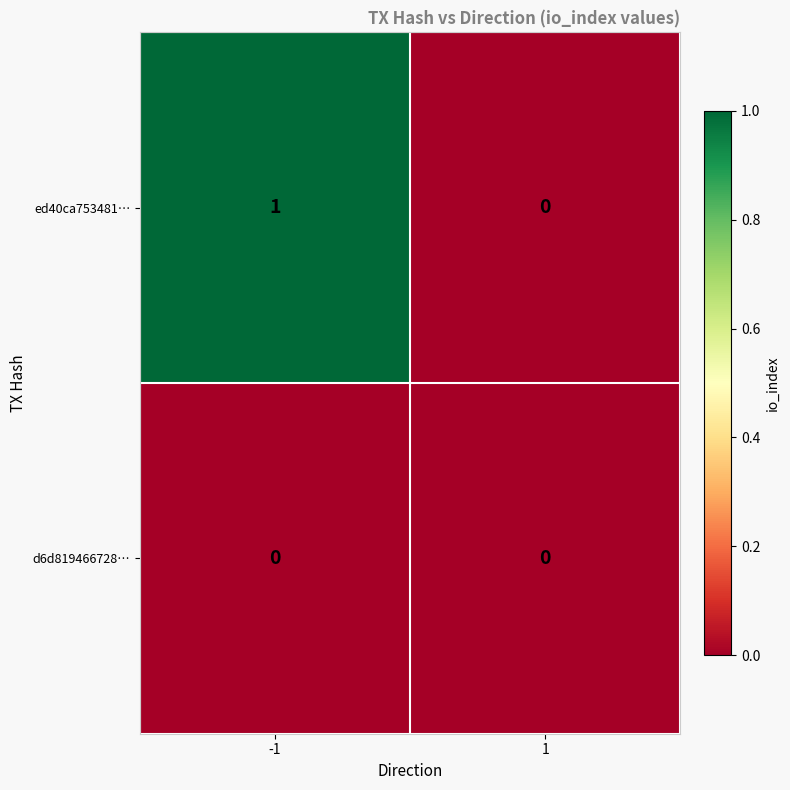

Which series has the largest total across all categories?

ed40ca753481…